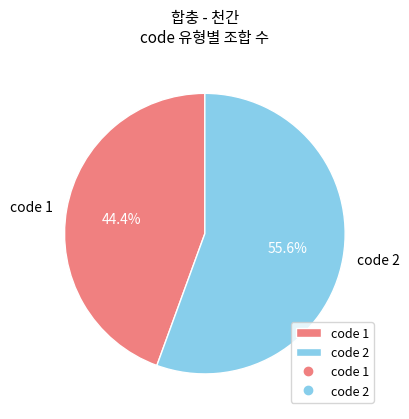

How many segments does this pie chart have?

2